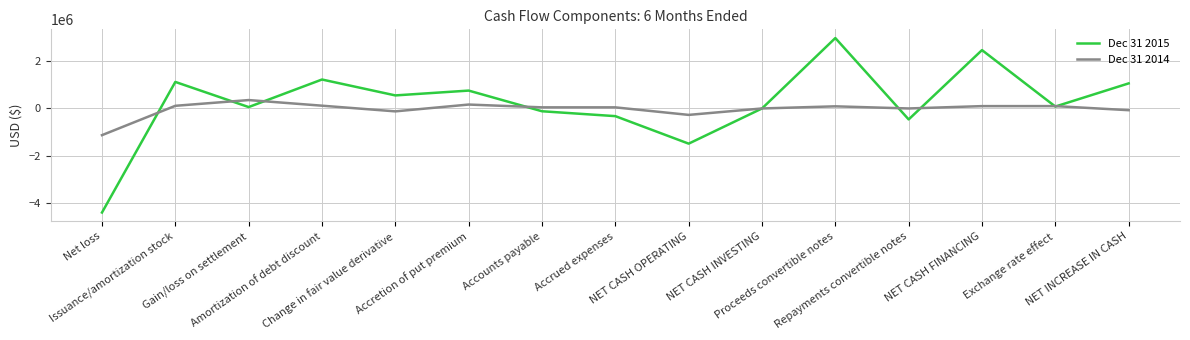

True or false: Dec 31 2014 and Dec 31 2015 cross at least once.

True